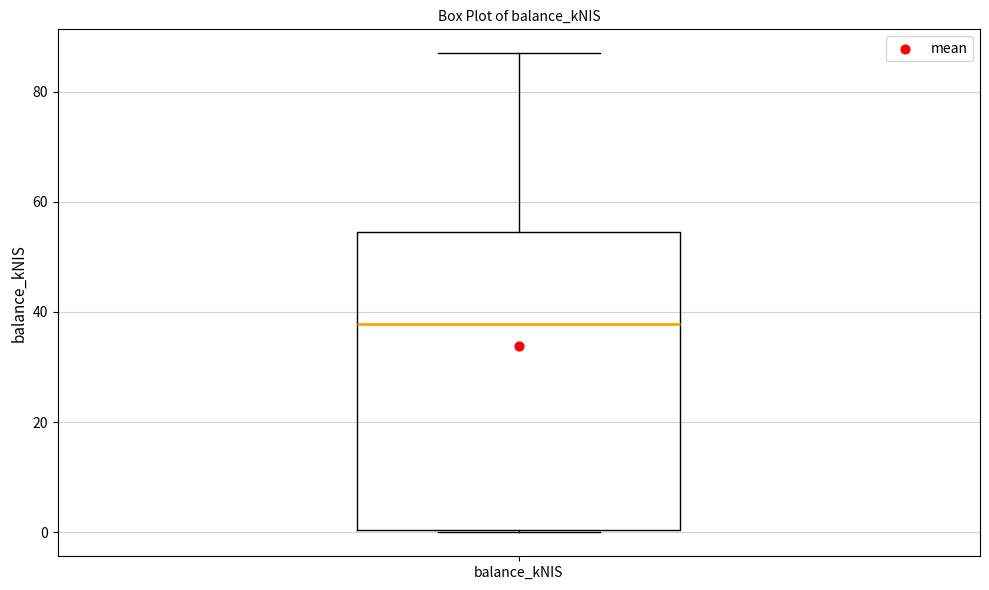

Read this box plot against the y-axis: the position of the median line, the range covered by the box, and the ends of both whiskers. The values are not printed on the chart, so give them approximately, as read against the axis.

median 38, box 0 to 54, whiskers 0 to 86